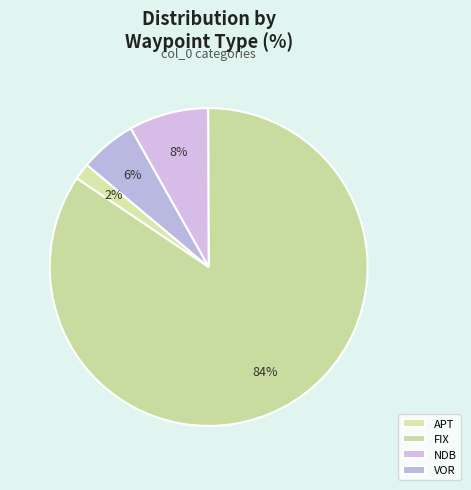

Count the number of slices in the pie.

4